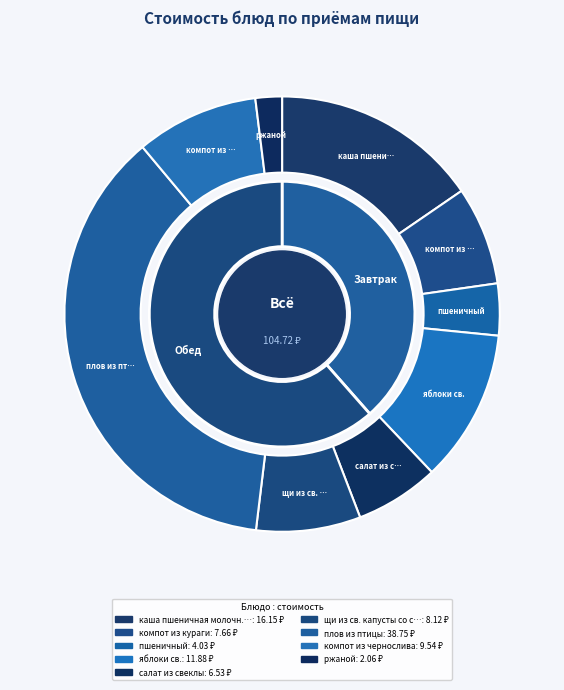

What percentage is NOT represented by салат из свеклы?

93.8%